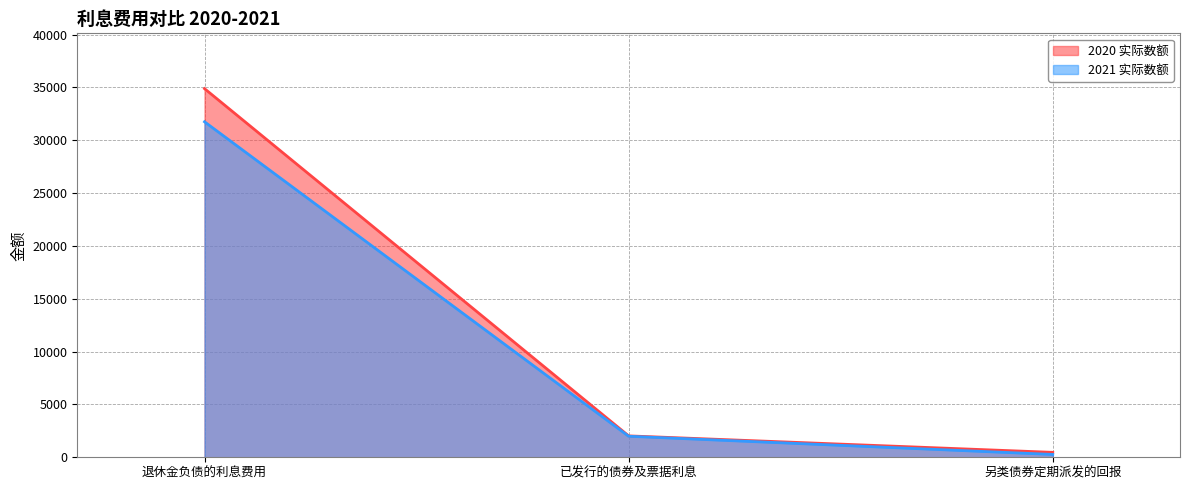

The value of 2020 实际数额 at 退休金负债的利息费用 is 18112. True or false?

False